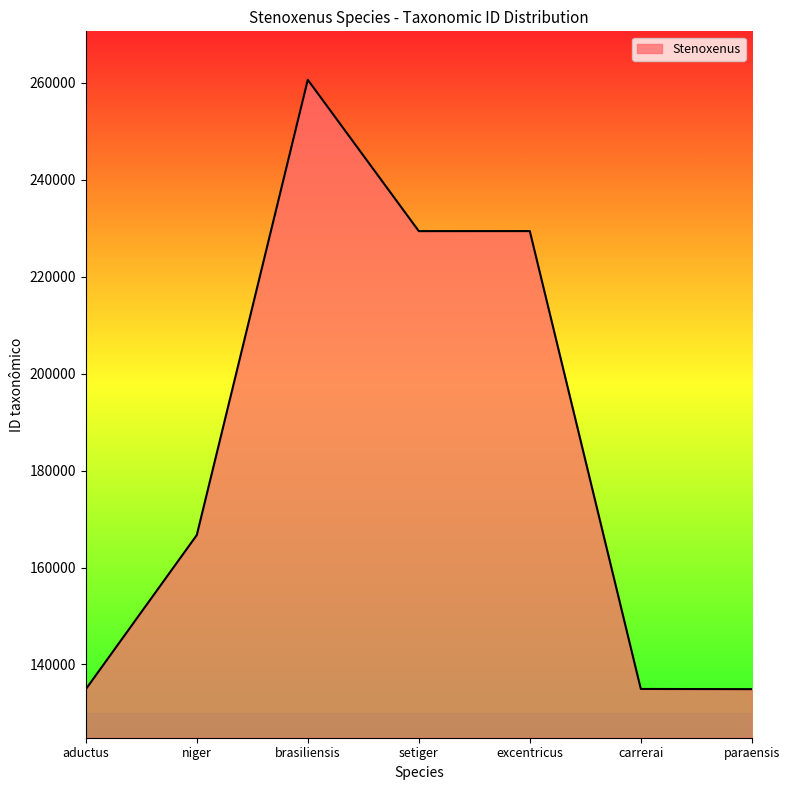

Read the value at paraensis.

134903